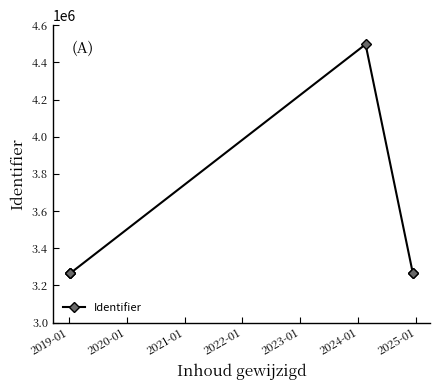

What is the average value?

3470132